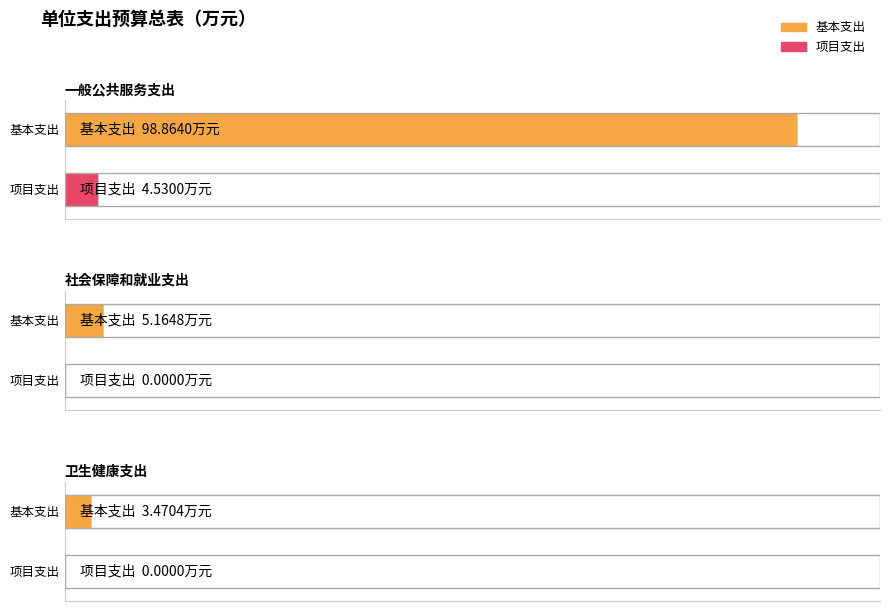

At which category does the chart reach its minimum across all series?

社会保障和就业支出